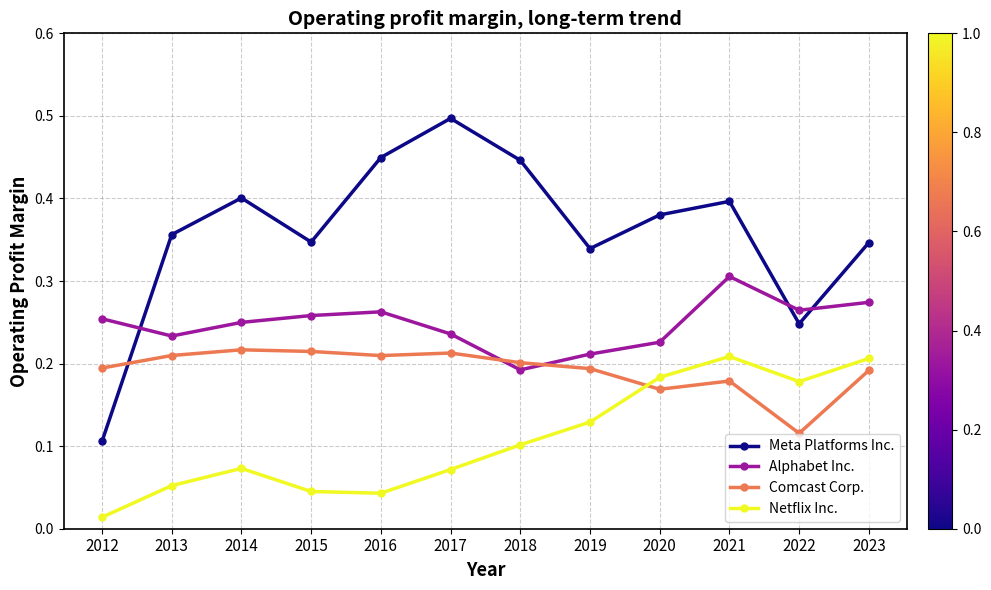

True or false: Meta Platforms Inc. has more than 0 points higher than both neighbors.

True